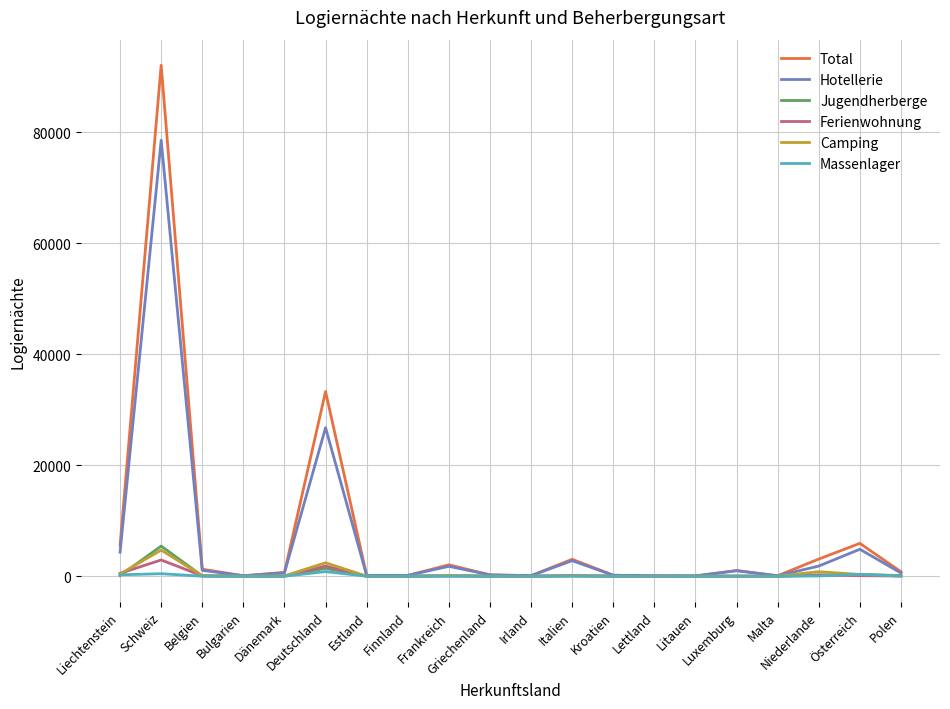

What is the maximum value shown in the chart?

92068